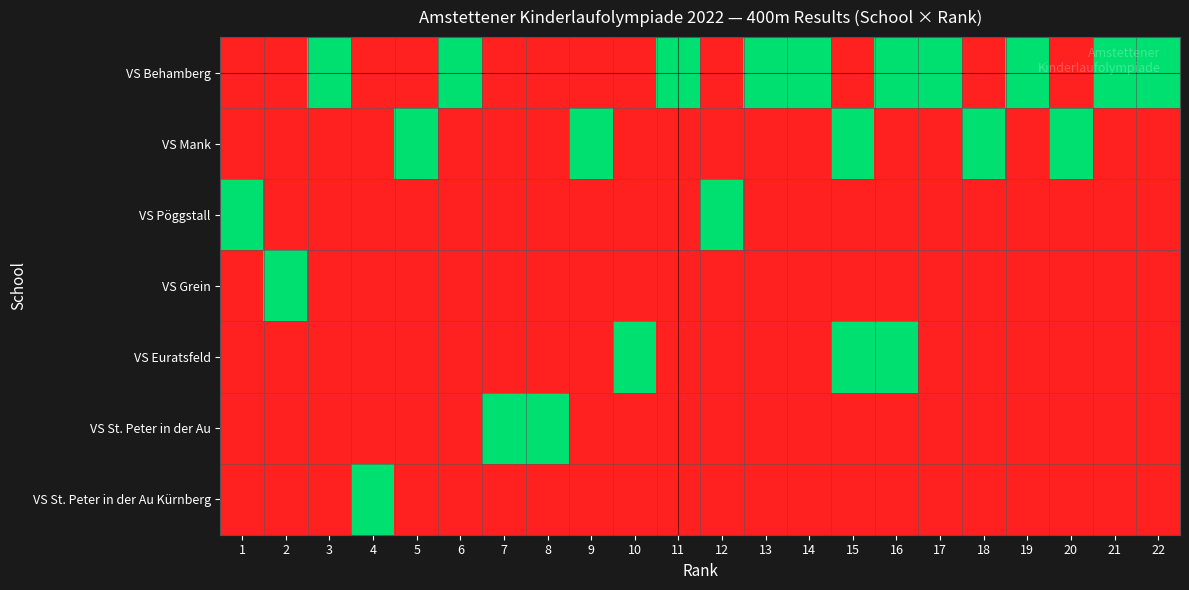

How many distinct data groups are displayed?

7